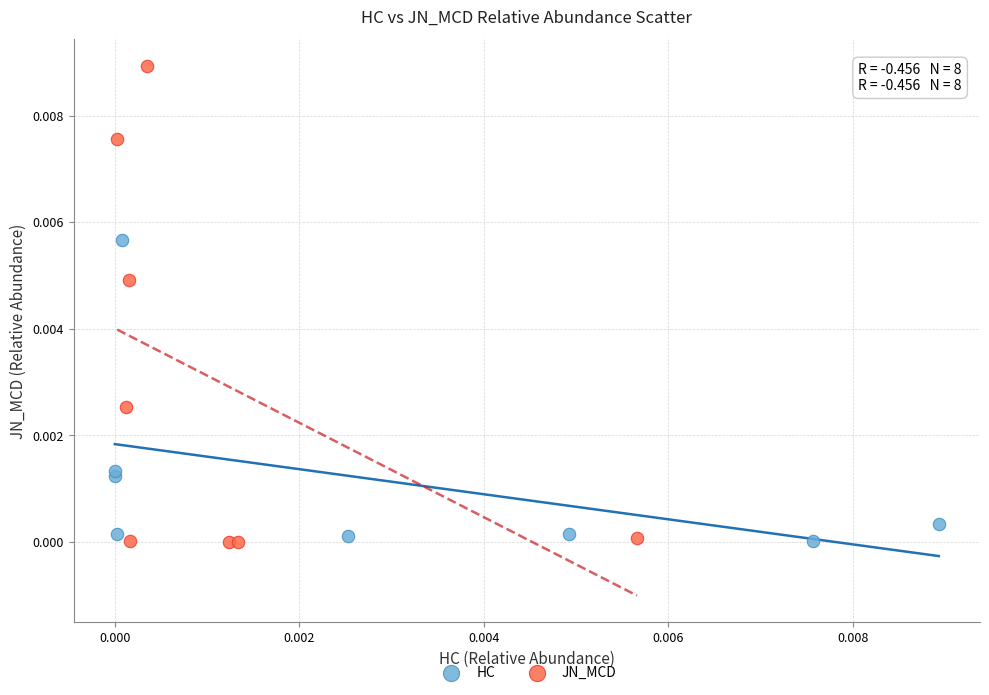

Which series reaches the maximum Y coordinate?

JN_MCD